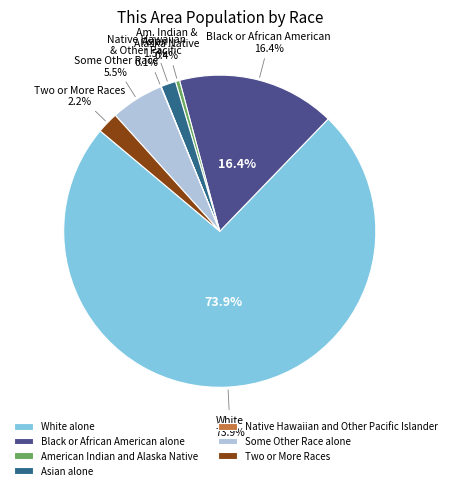

Is Some Other Race alone the majority of the pie?

No